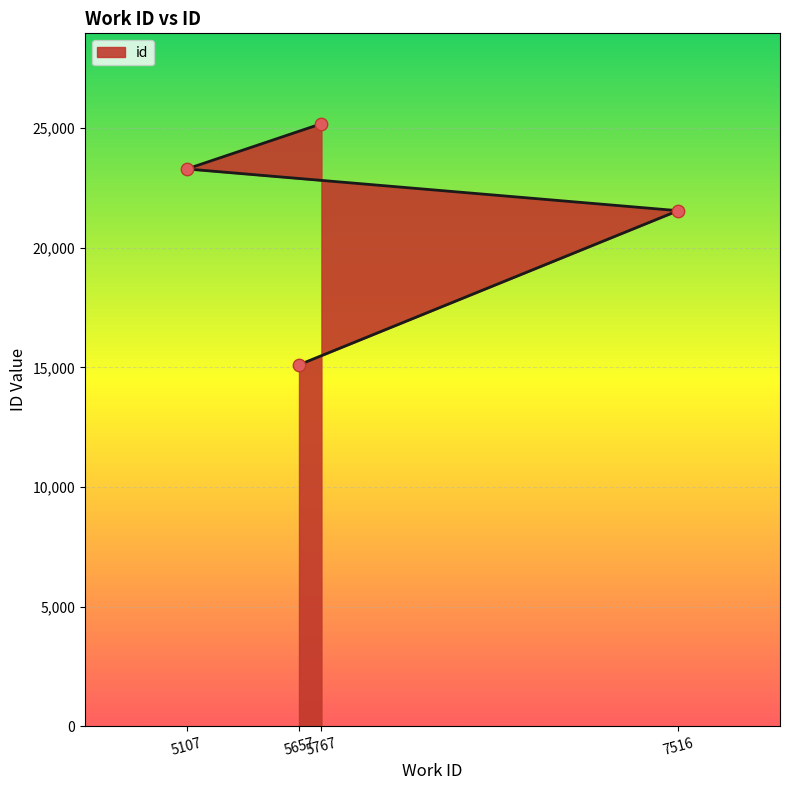

Which has a higher value, 5107 or 5767?

5767